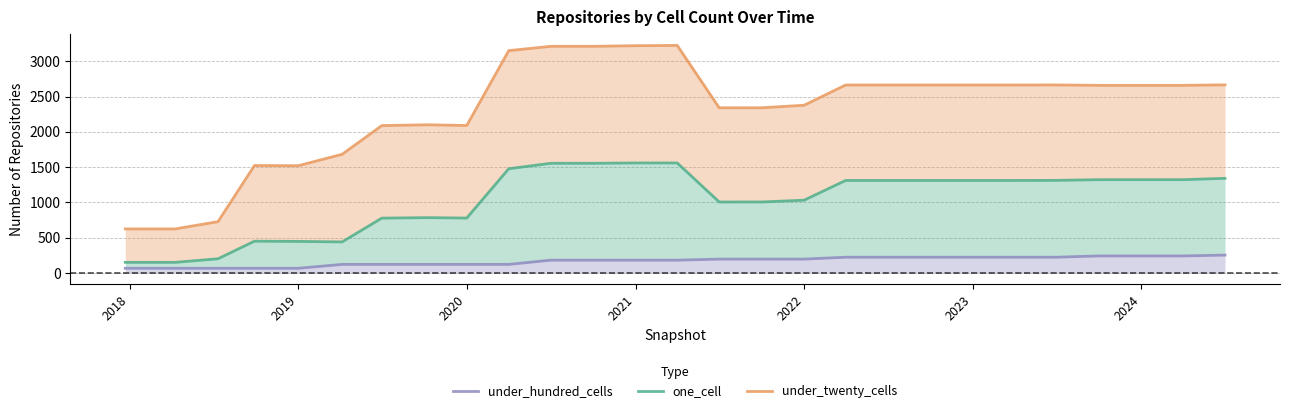

How many lines are shown in the chart?

3